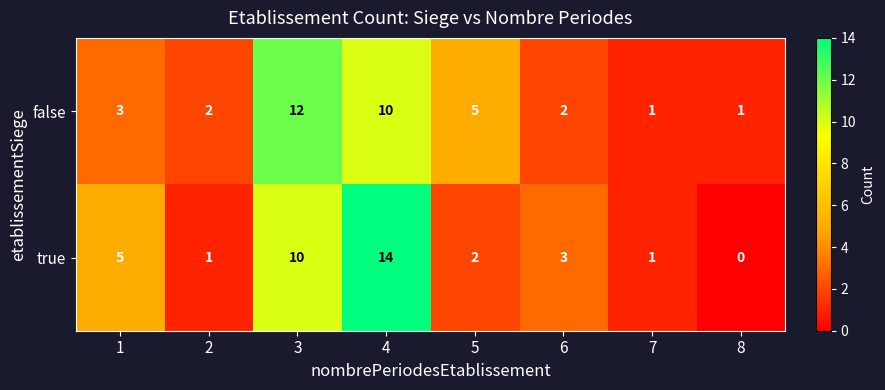

What is the sum of the true values at 6 and 7?

4